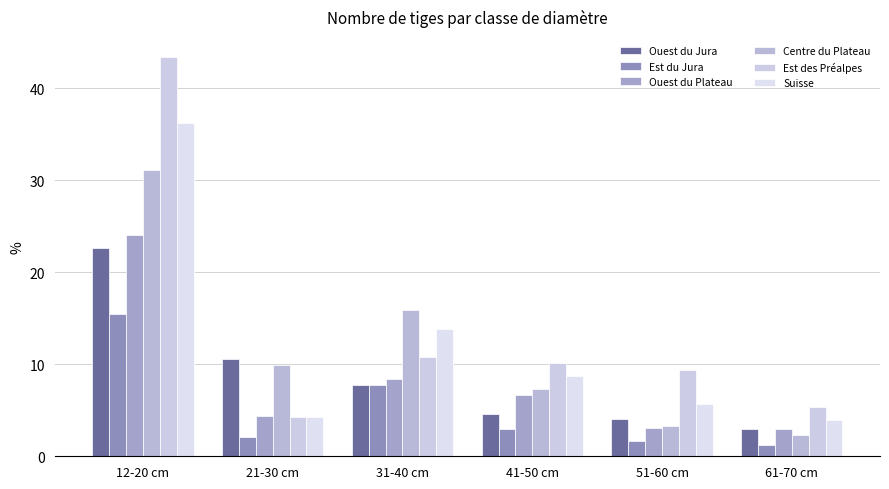

The value of Est du Jura at 21-30 cm is 2.1. True or false?

True